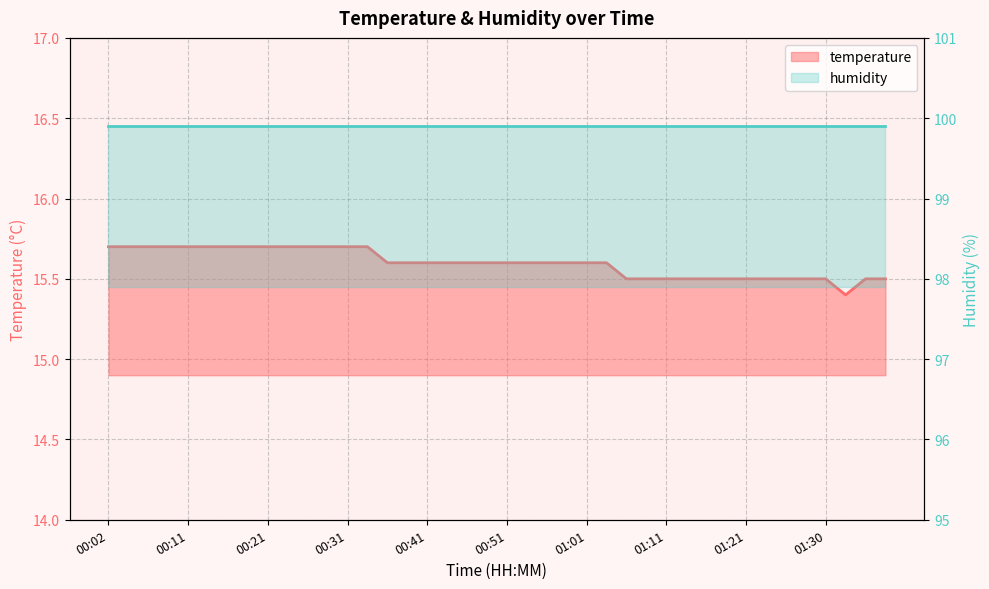

What value does the data have at 00:16?

15.7